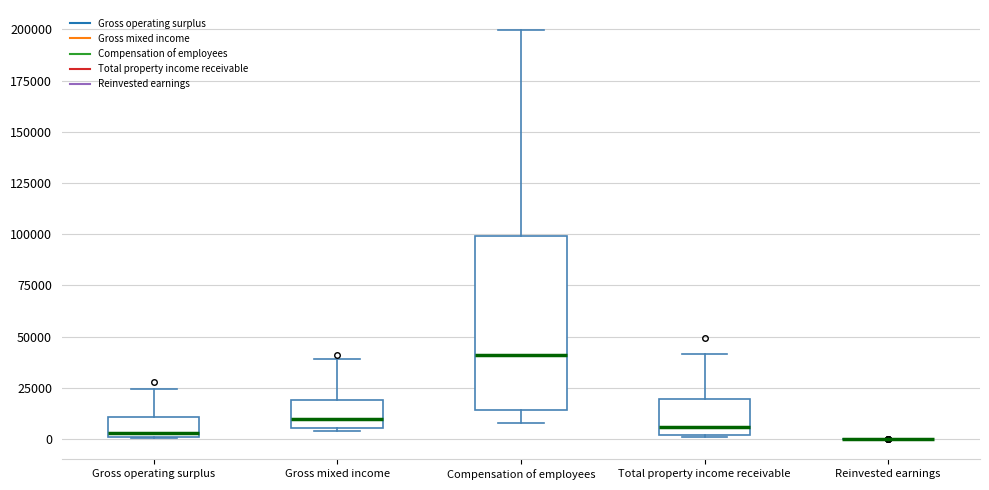

Reading left to right, transcribe this box plot: for each box, give where its median line is, the range the box spans, and where its two whiskers end, as read against the y-axis. The values are not printed on the chart, so give them approximately, as read against the axis.

Gross operating surplus: median 5000, box 0 to 10000, whiskers 0 to 25000
Gross mixed income: median 10000, box 5000 to 20000, whiskers 5000 to 40000
Compensation of employees: median 40000, box 15000 to 100000, whiskers 10000 to 200000
Total property income receivable: median 5000, box 0 to 20000, whiskers 0 to 40000
Reinvested earnings: box collapsed to a line at 0, whiskers 0 to 0